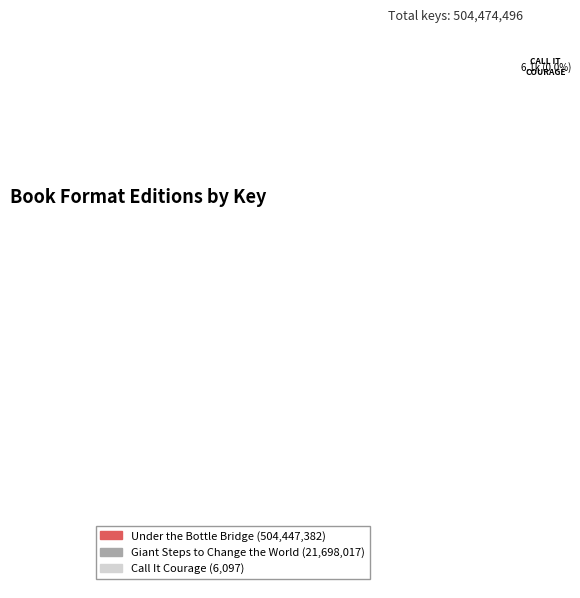

To the nearest percent, what percentage of the pie is Giant Steps to Change the World?

4%